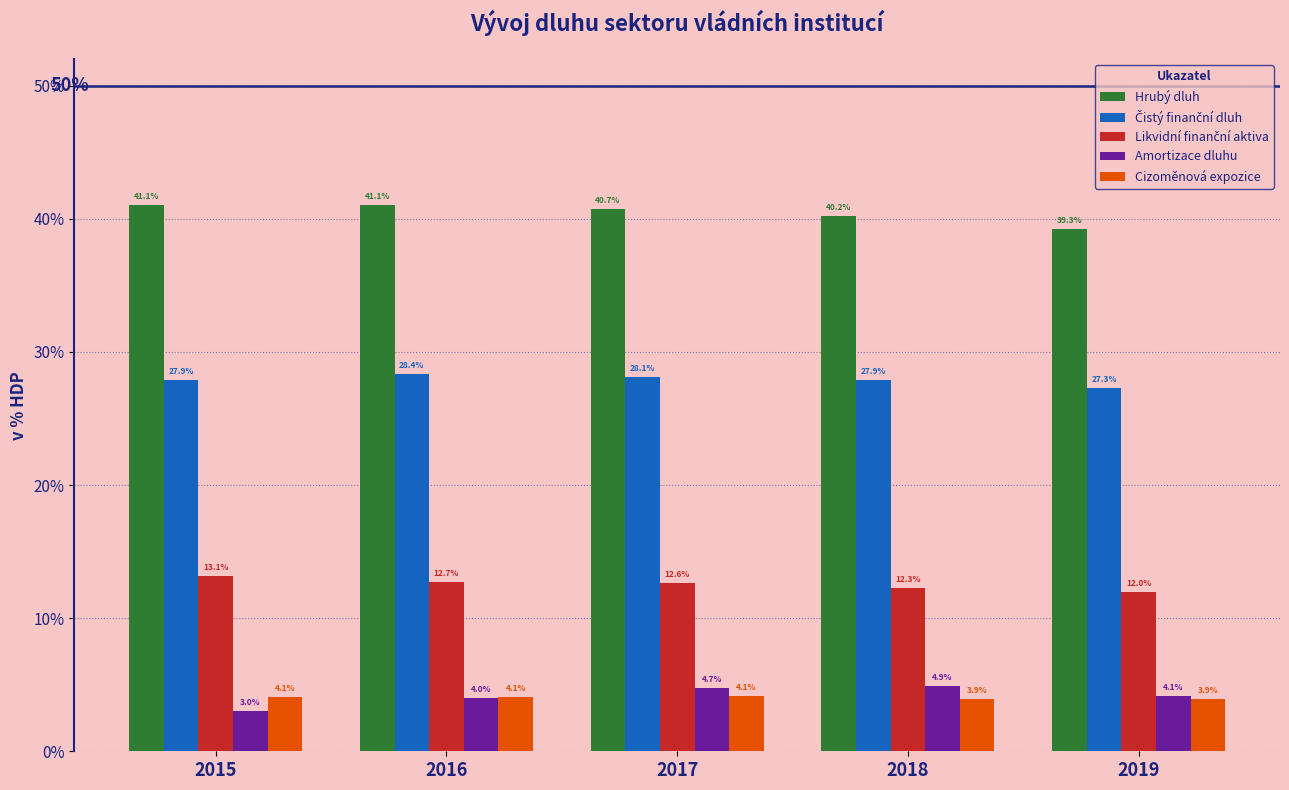

Where is Amortizace dluhu nearest to the value 3?

2015